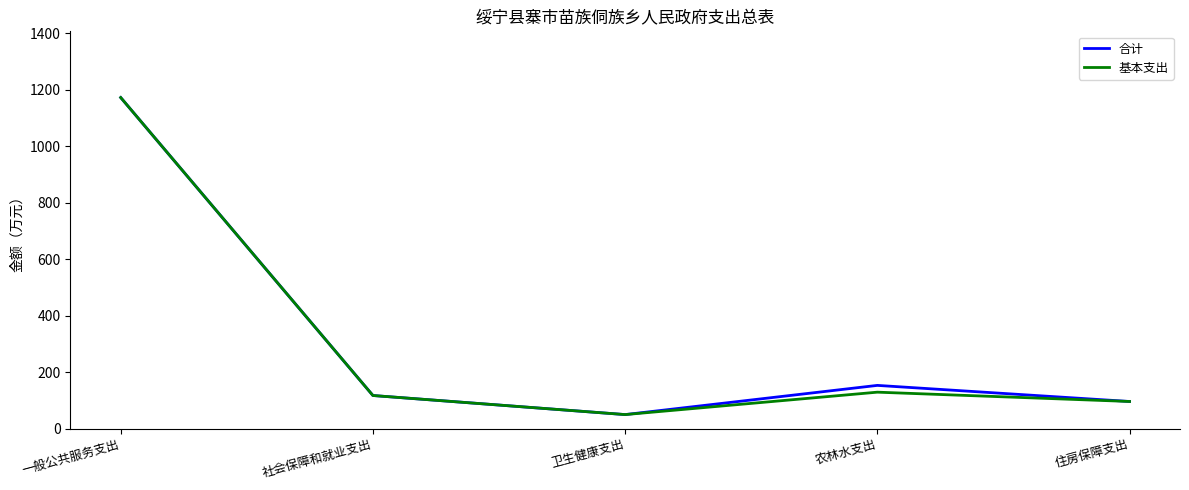

The 基本支出 series shows 49.6 at 卫生健康支出. True or false?

True